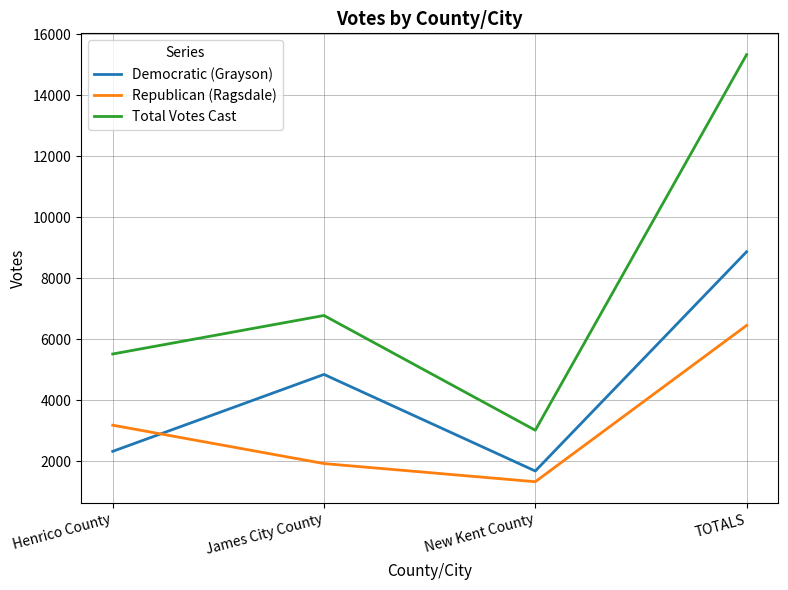

What is the total value across all series at TOTALS?

30669